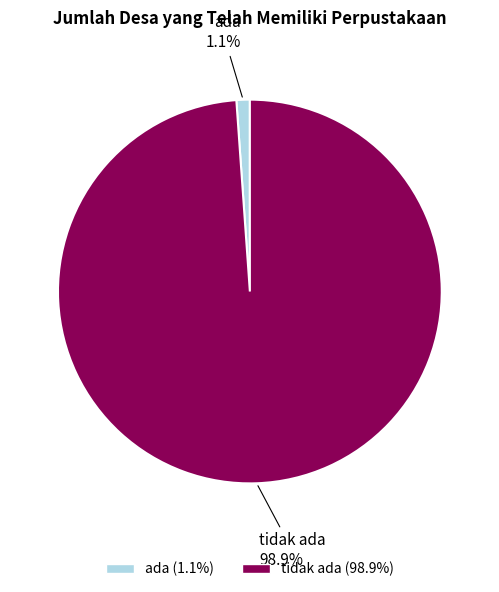

Does any single category account for the majority?

Yes